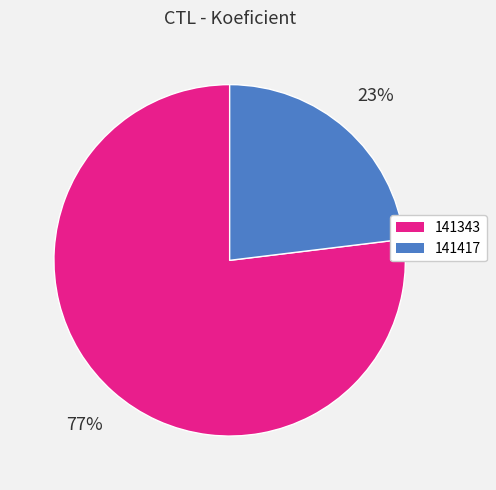

What percentage is the 141417 slice, to the nearest percent?

23%